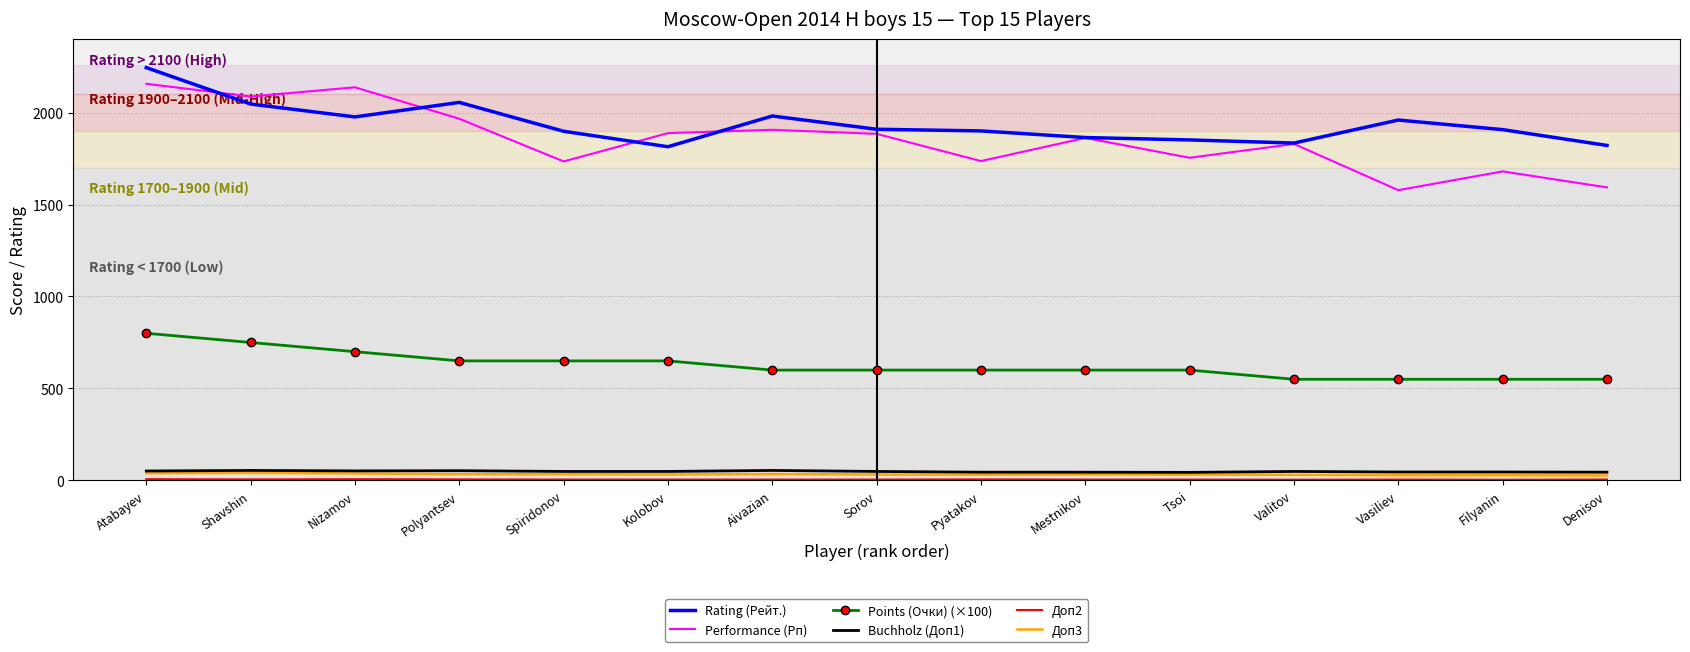

Which series has the widest spread of values?

Performance (Рп)